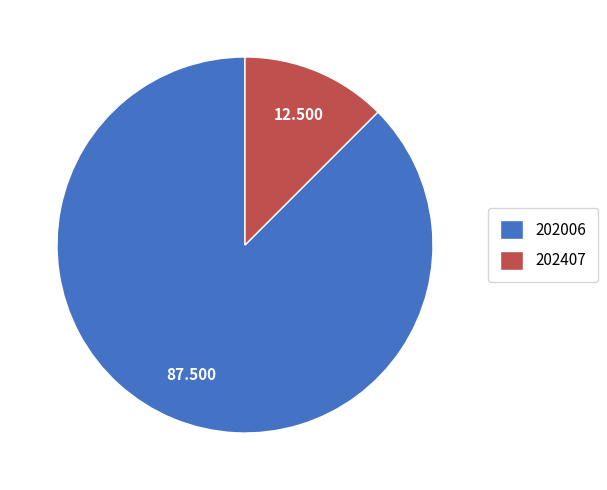

Does 202006 account for over 50% of the chart?

Yes